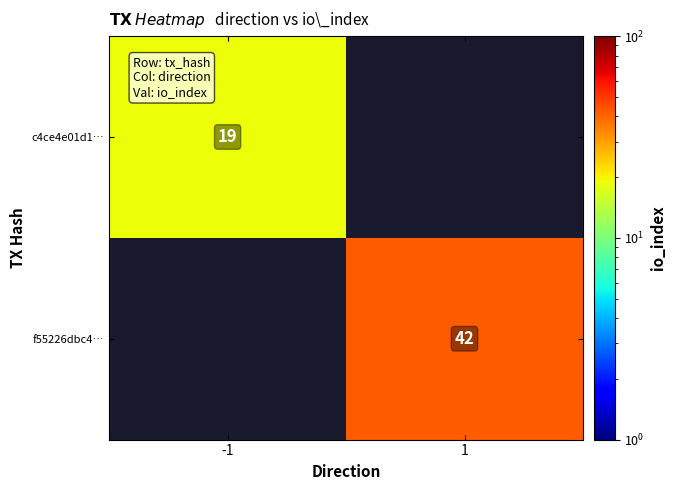

The c4ce4e01d1… series shows 28 at -1. True or false?

False